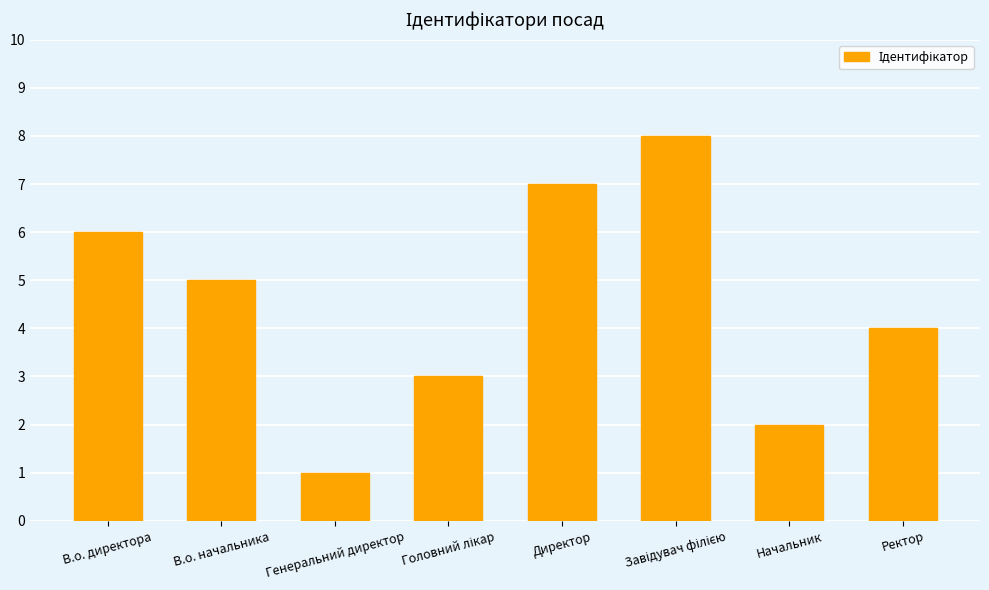

Reading left to right, list all the values displayed in this chart.

6	5	1	3	7	8	2	4